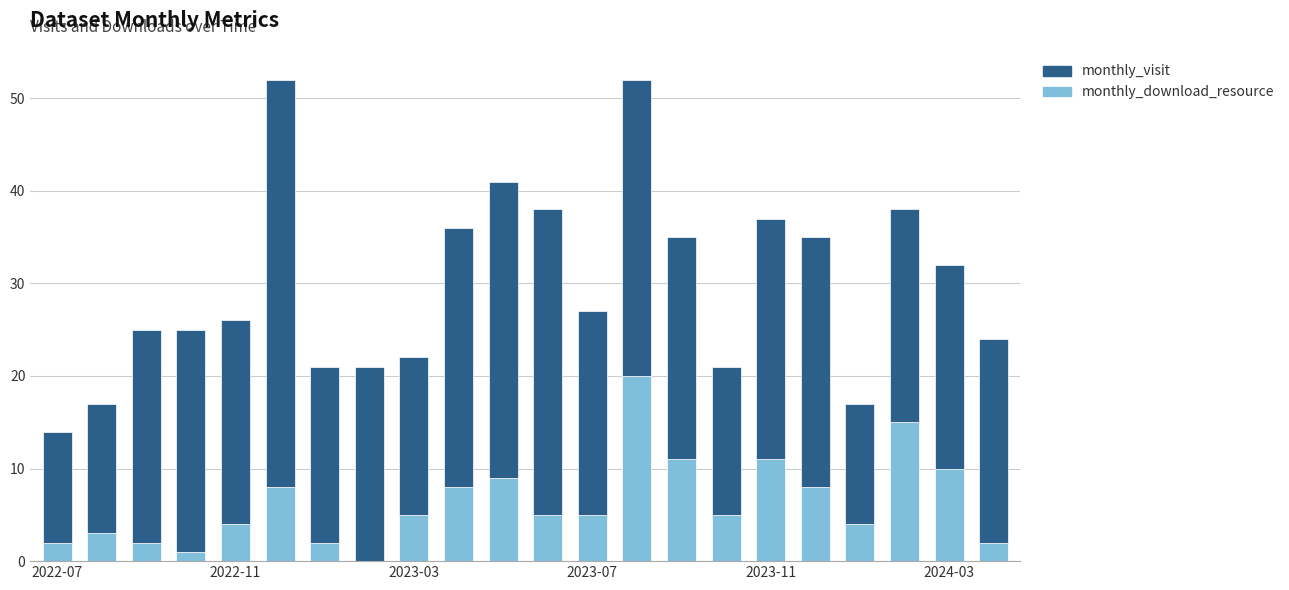

What is the average value of the monthly_download_resource series?

6